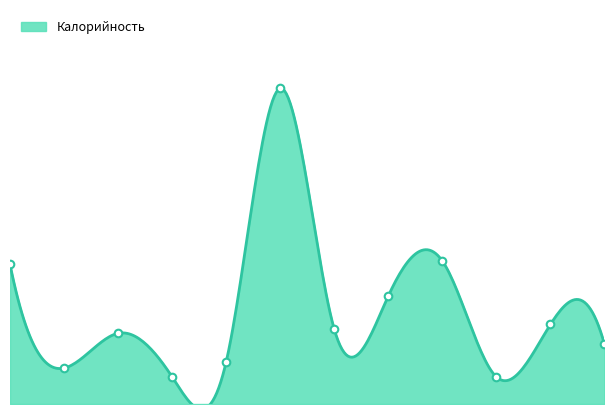

Between Хлеб ржано-пшеничный and Каша овсяная, which is larger?

Каша овсяная